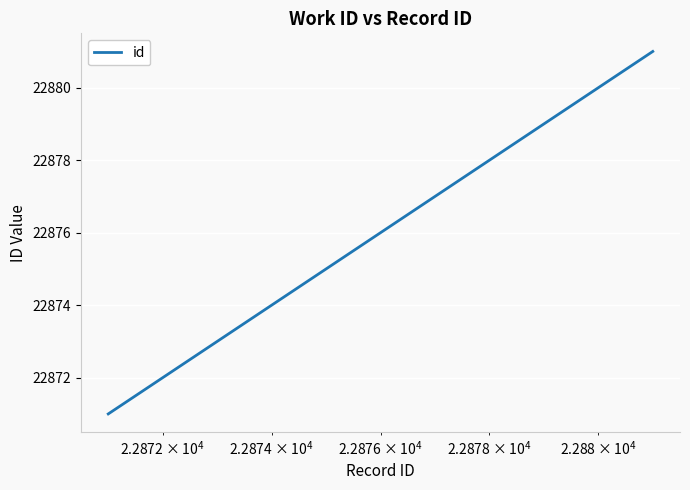

What is the smallest value displayed?

22871